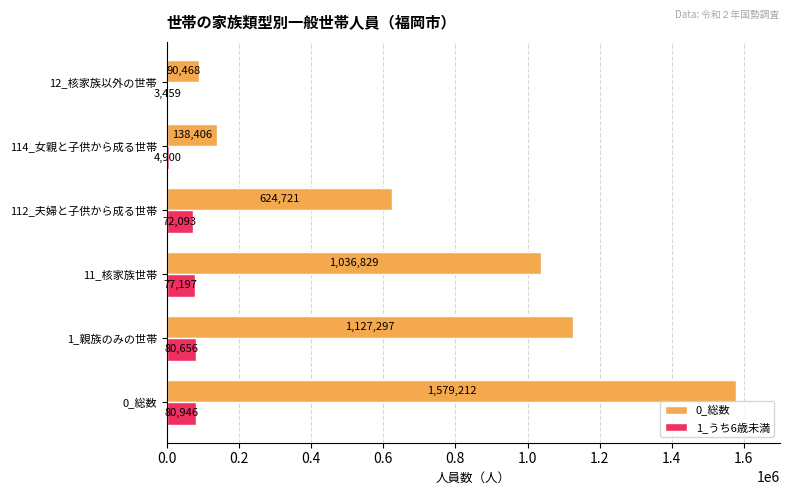

Which series changed the most between 1_親族のみの世帯 and 12_核家族以外の世帯?

0_総数